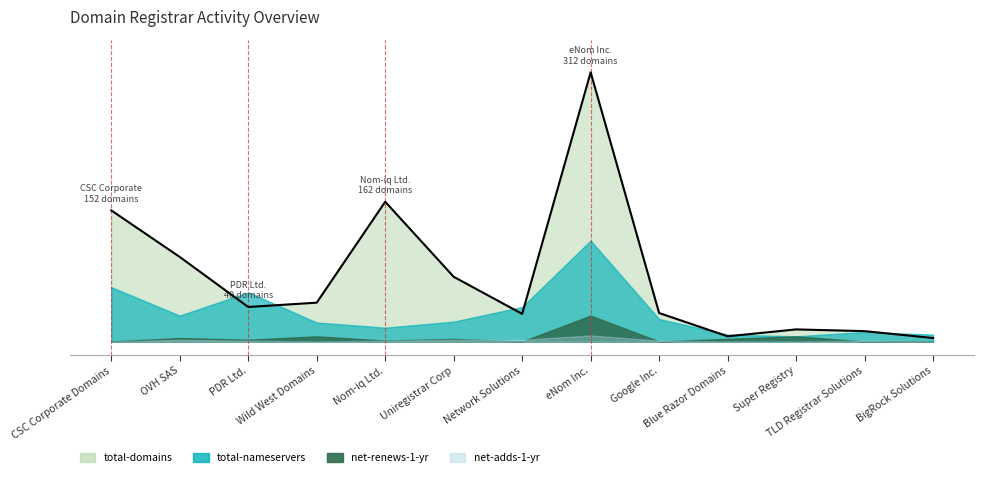

At which category is the sum across all series the highest?

eNom Inc.